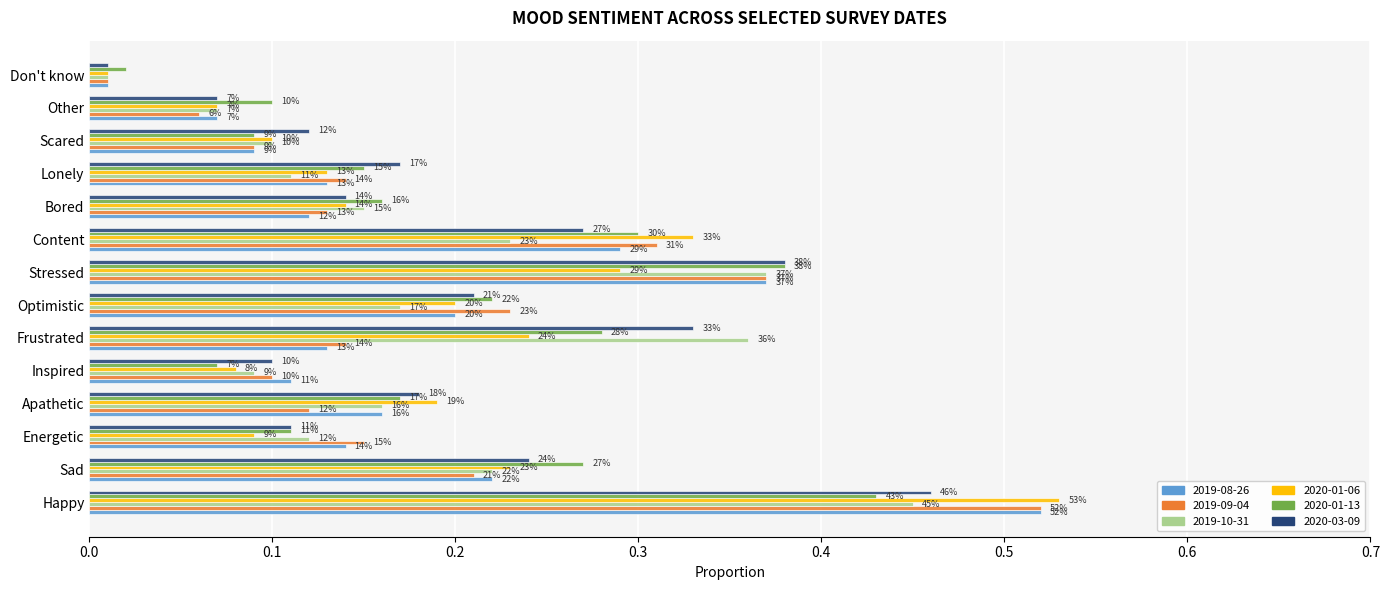

Rank the series by their maximum value, from highest to lowest.

2020-01-06, 2019-08-26, 2019-09-04, 2020-03-09, 2019-10-31, 2020-01-13